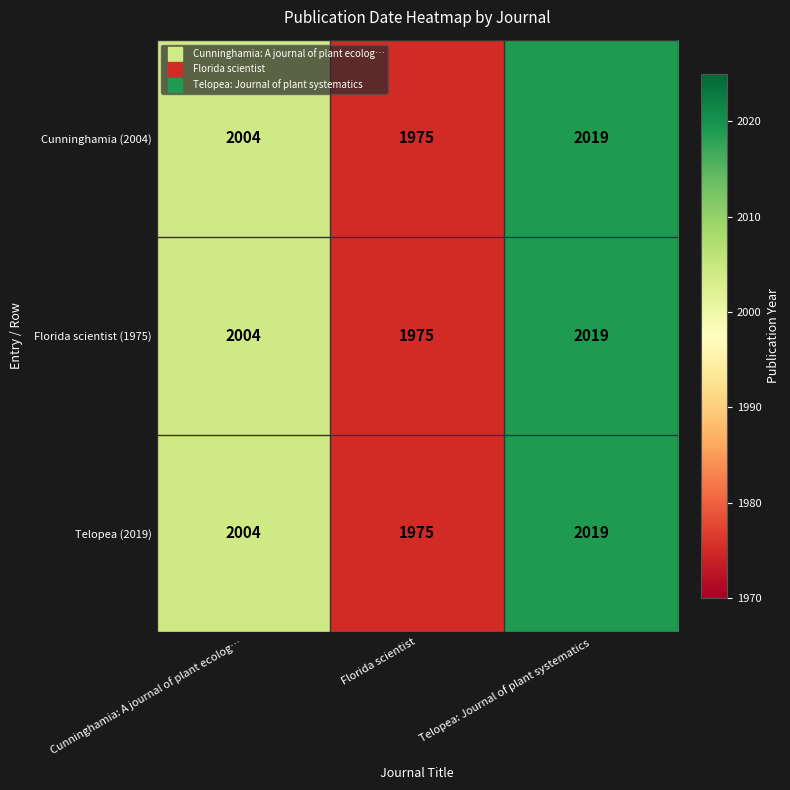

True or false: Cunninghamia (2004) has a value of 3500 at Cunninghamia: A journal of plant ecolog….

False